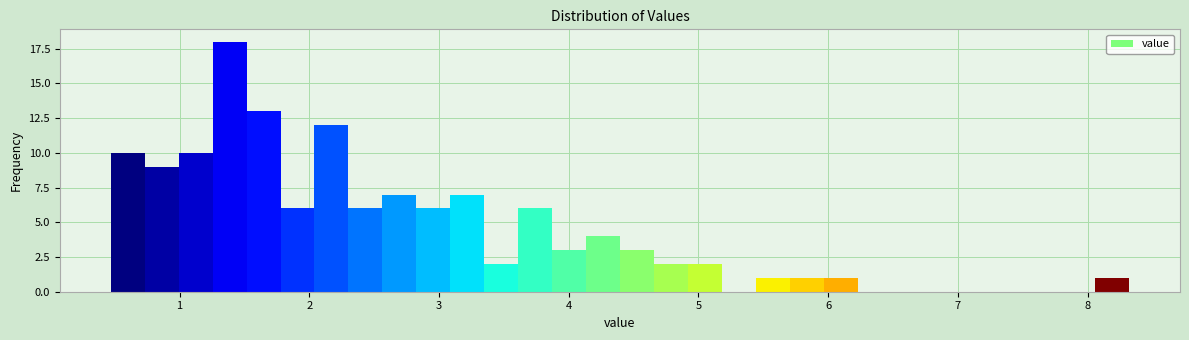

Read against the x-axis, roughly where is the centre of the tallest bar?

1.4